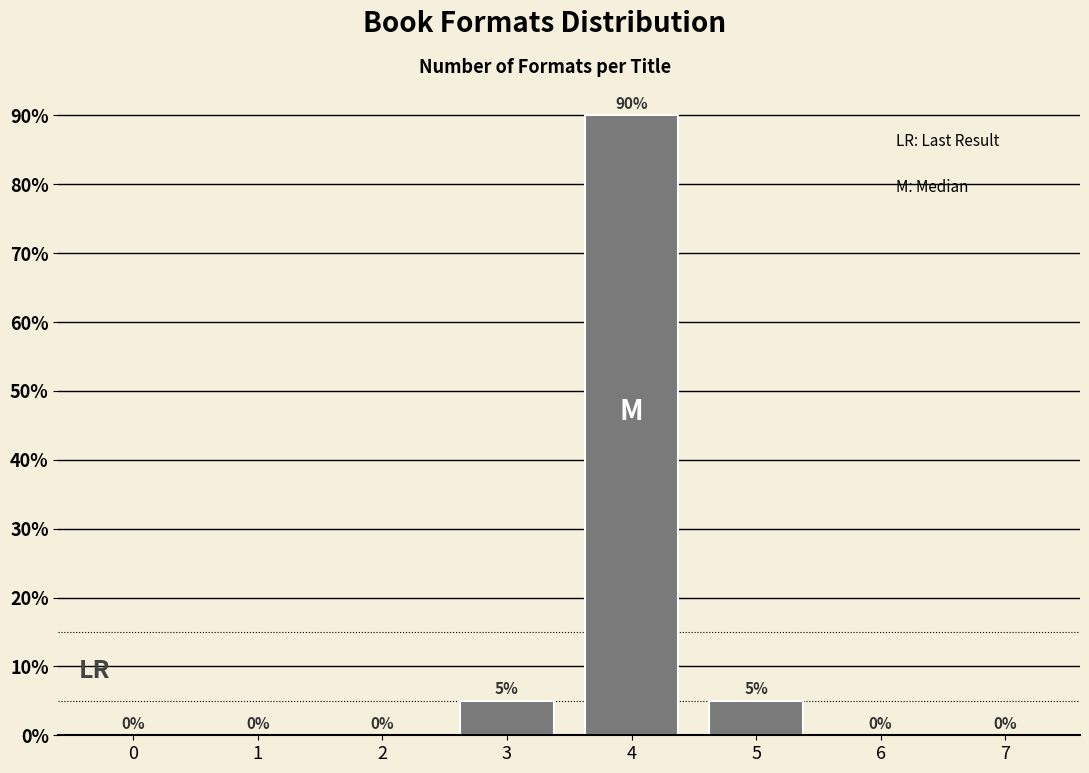

Reading left to right, what are all the values shown in this chart?

0=0	1=0	2=0	3=5	4=90	5=5	6=0	7=0